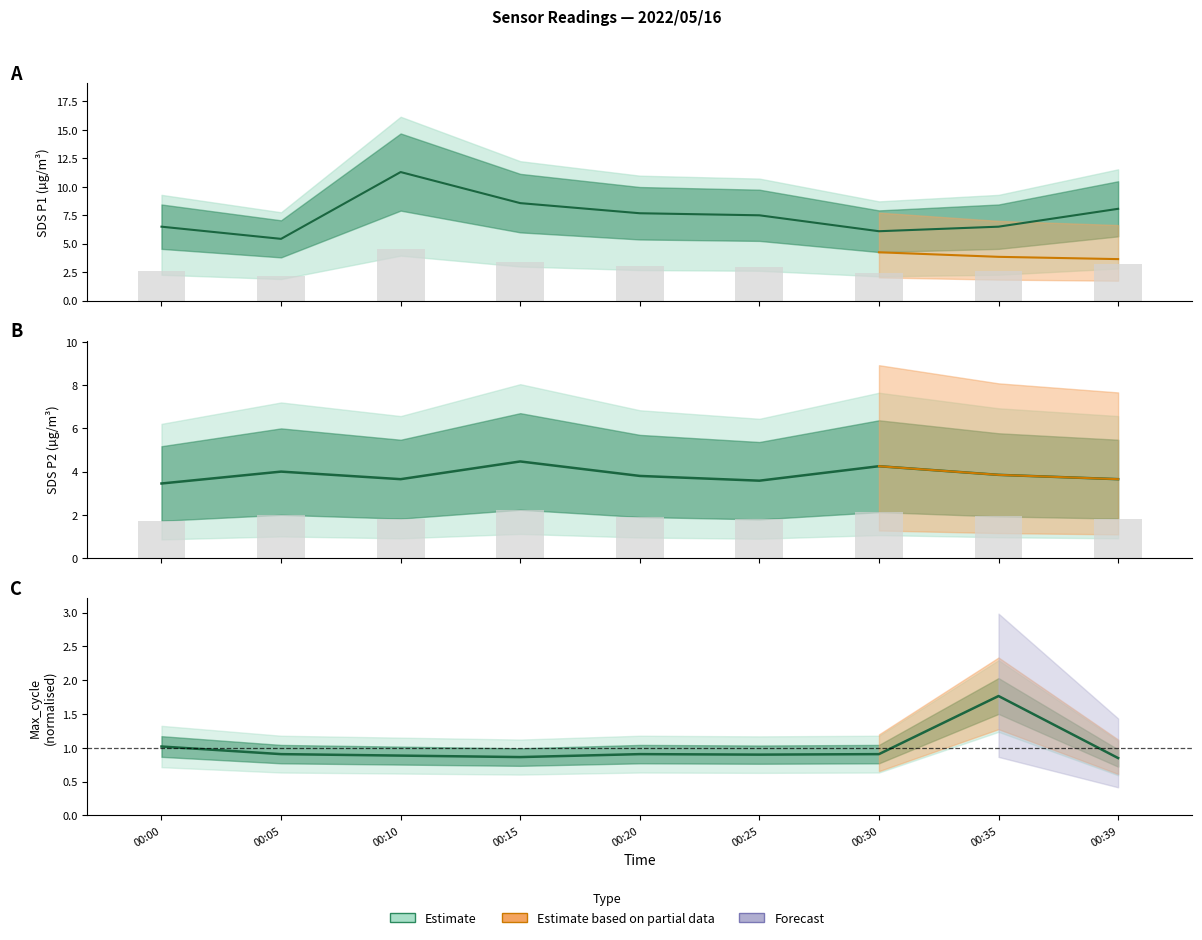

Is it true that SDS_P2 equals 2.2 at 00:10?

False